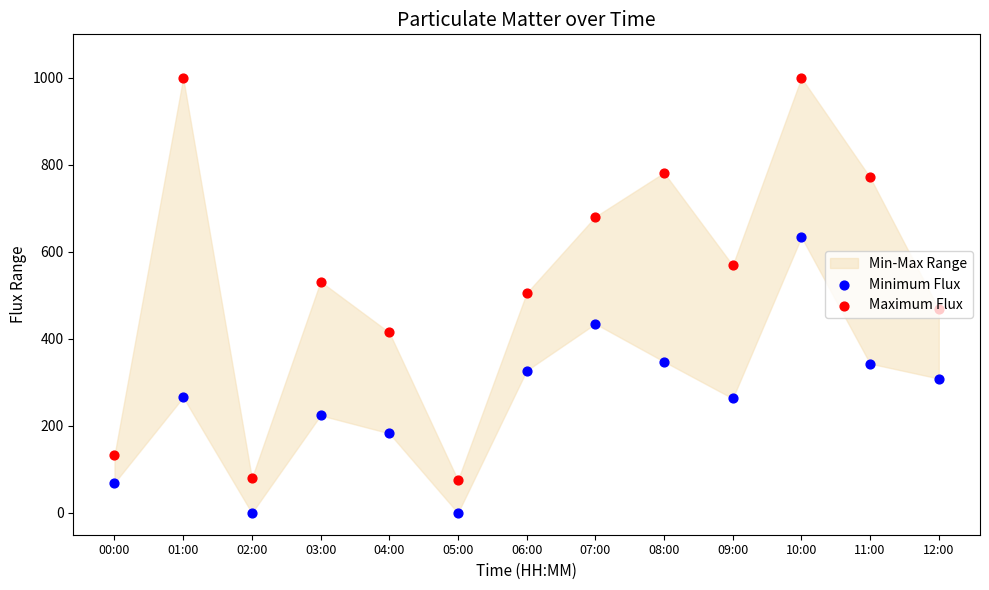

Which series has the largest Y range (max minus min)?

Maximum Flux